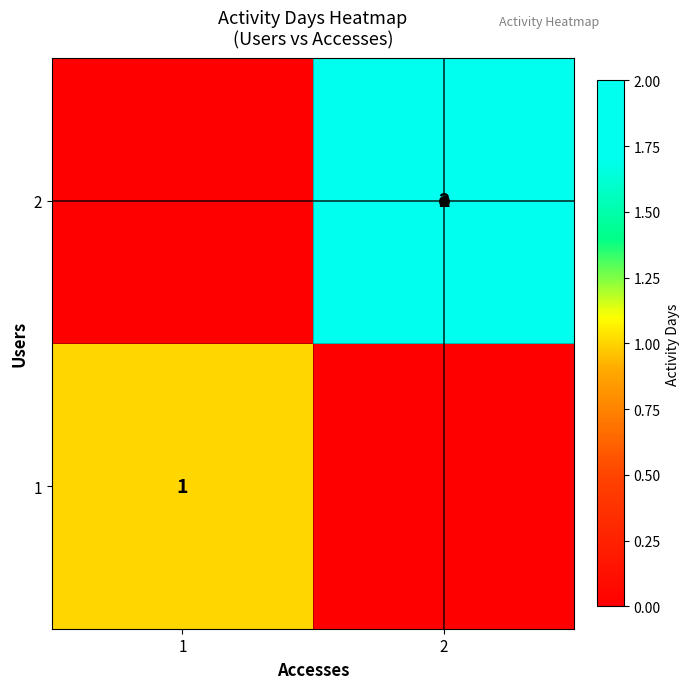

How many data points does each series have?

2